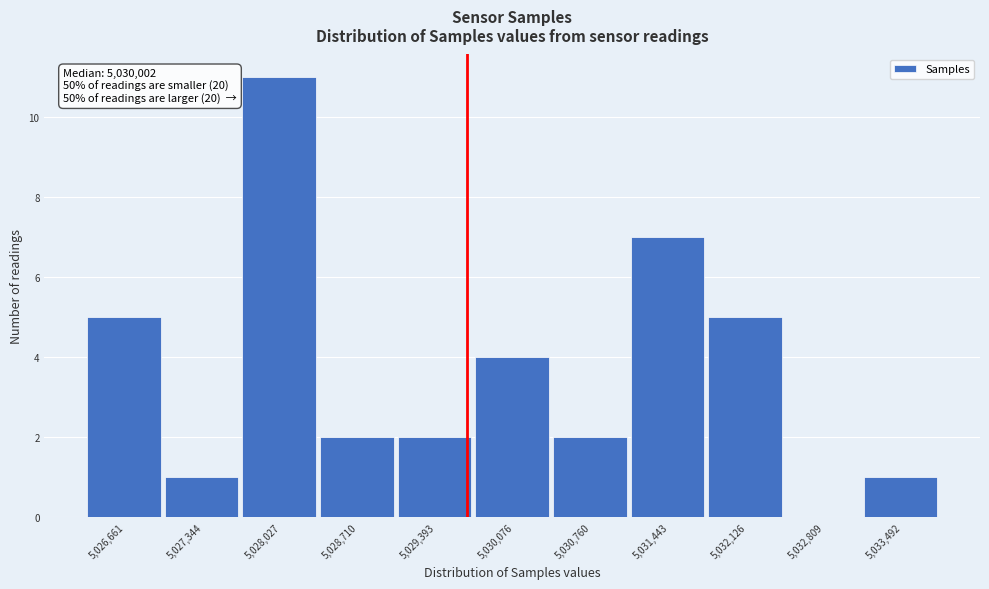

Reading left to right, transcribe all the data shown in this chart.

5,026,661=5	5,027,344=1	5,028,027=11	5,028,710=2	5,029,393=2	5,030,076=4	5,030,760=2	5,031,443=7	5,032,126=5	5,032,809=0	5,033,492=1